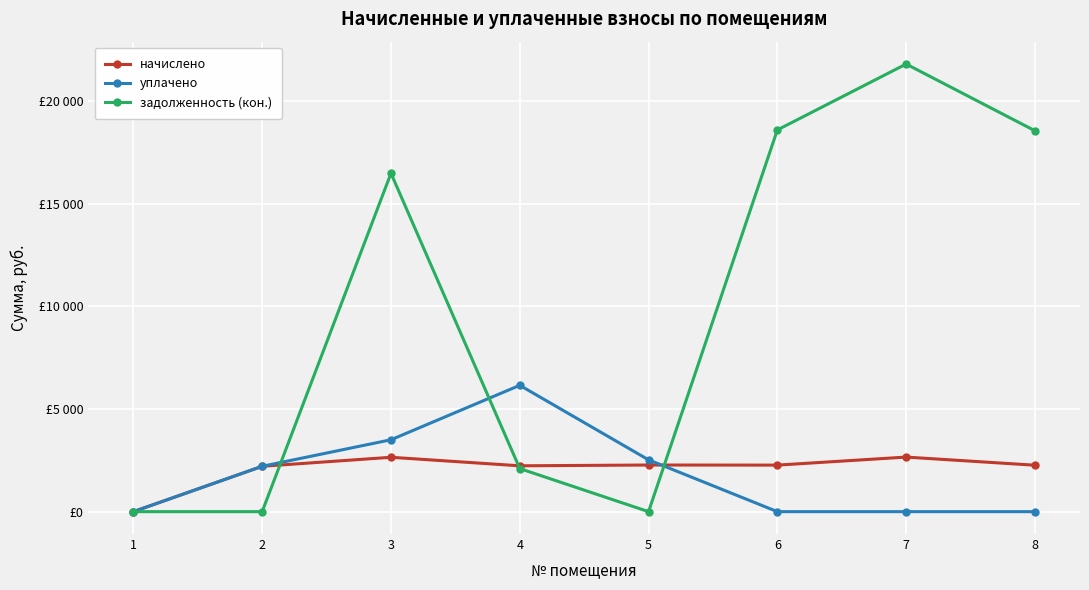

Where is the first local maximum for начислено?

3